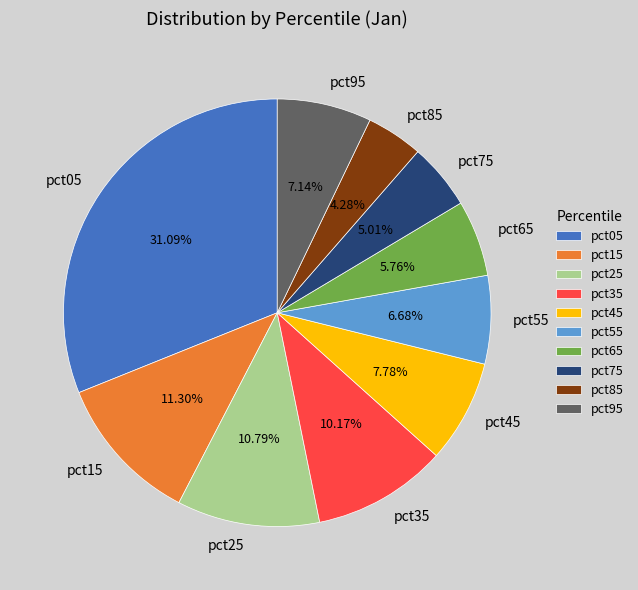

Is there a majority slice in this chart?

No